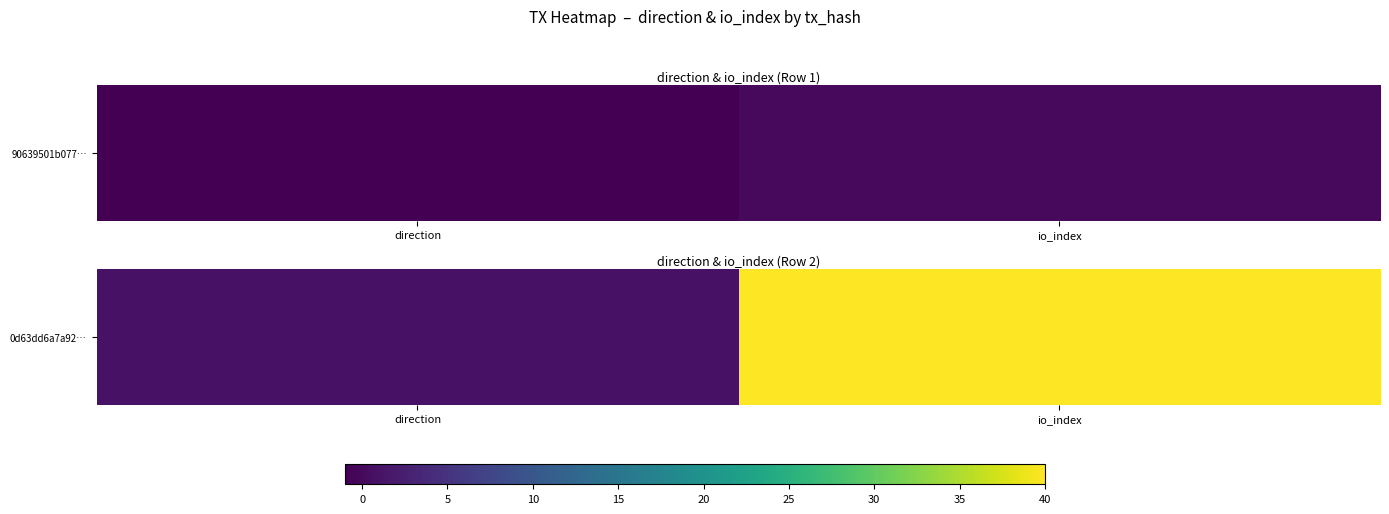

What is the difference between the maximum and minimum values?

39